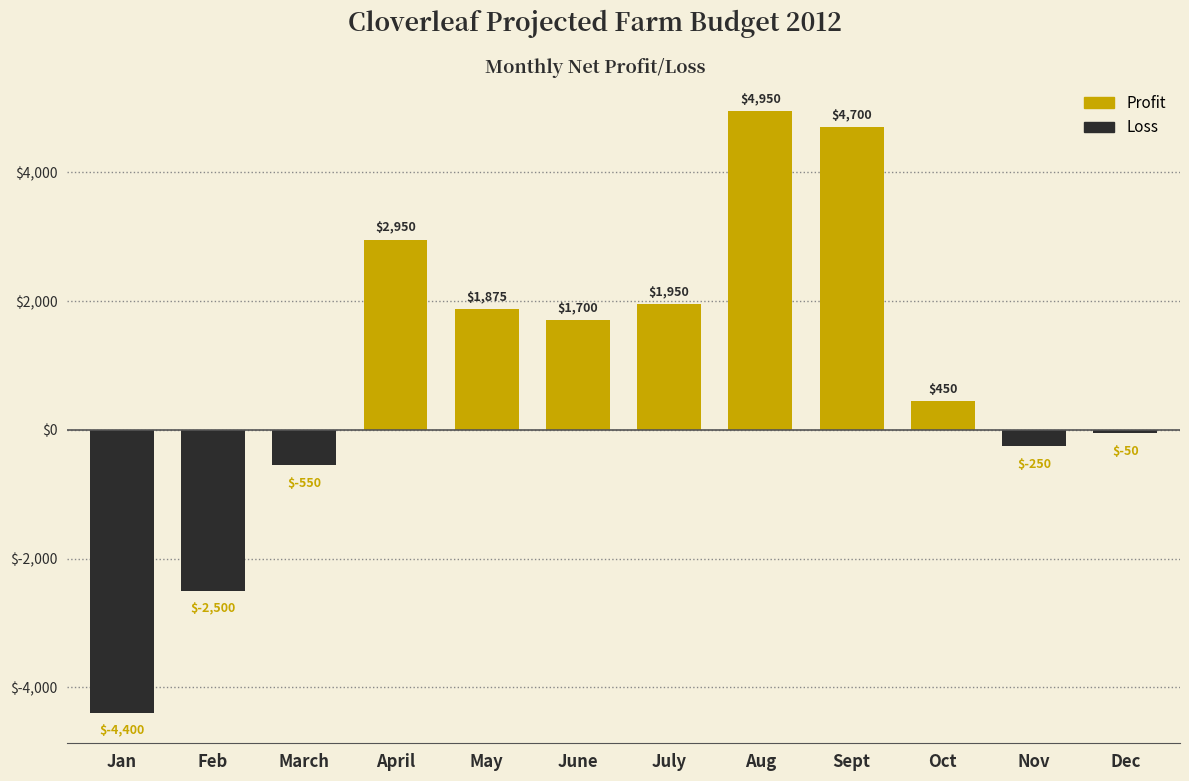

Reading left to right, transcribe all the data shown in this chart.

-4400	-2500	-550	2950	1875	1700	1950	4950	4700	450	-250	-50